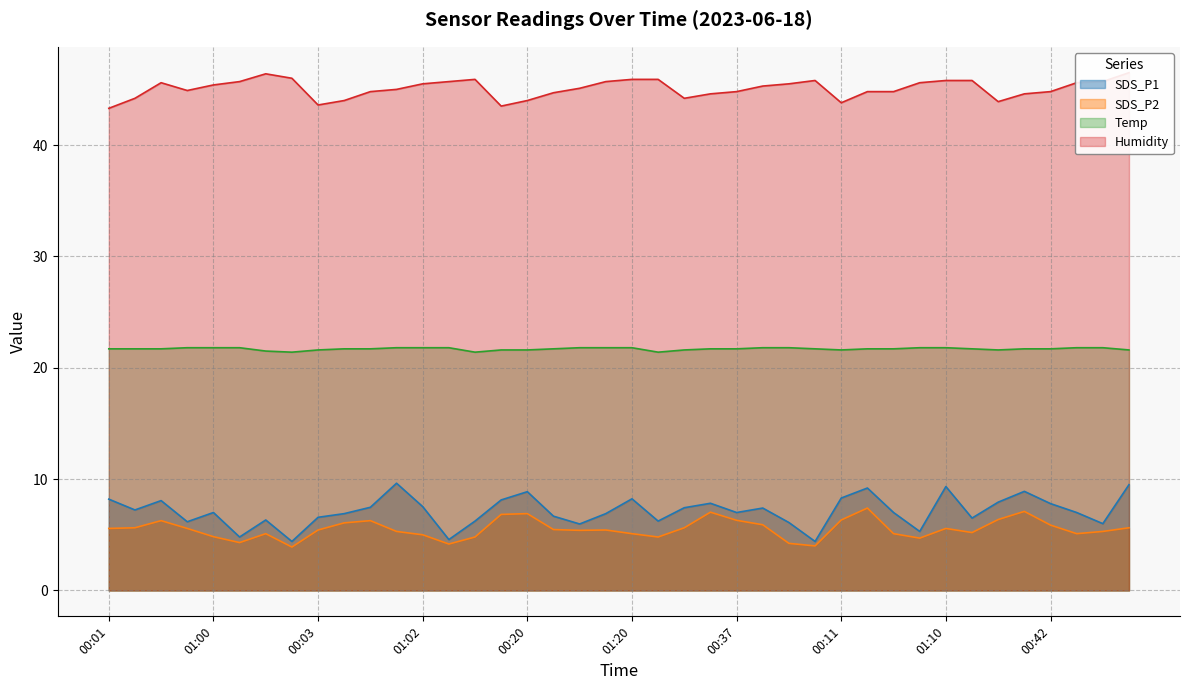

True or false: Temp and SDS_P1 cross at least once.

False